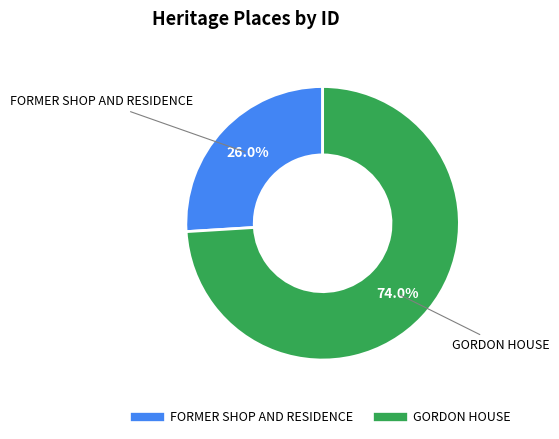

Rank the categories by value from highest to lowest.

GORDON HOUSE, FORMER SHOP AND RESIDENCE